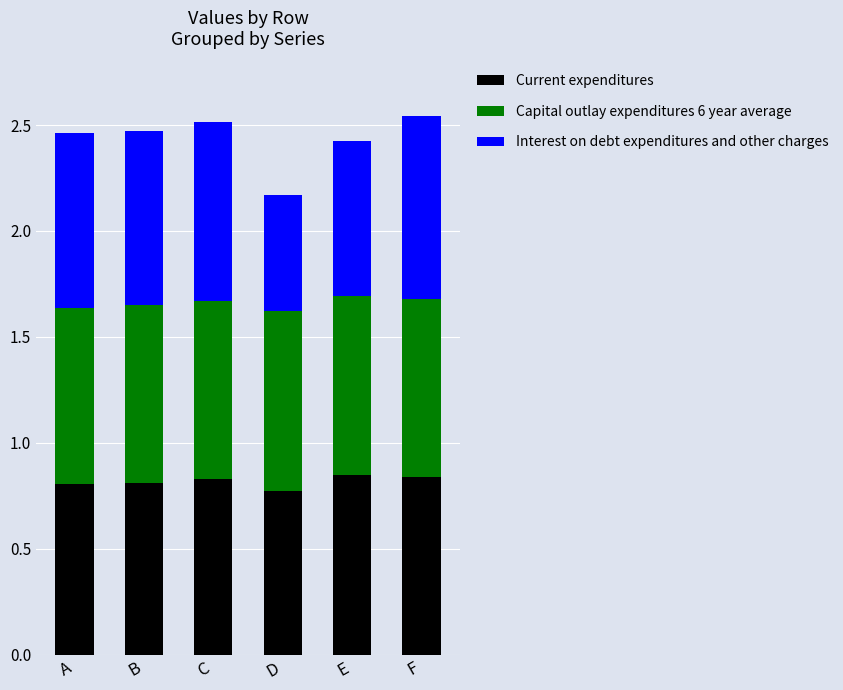

How many series are shown in this chart?

3